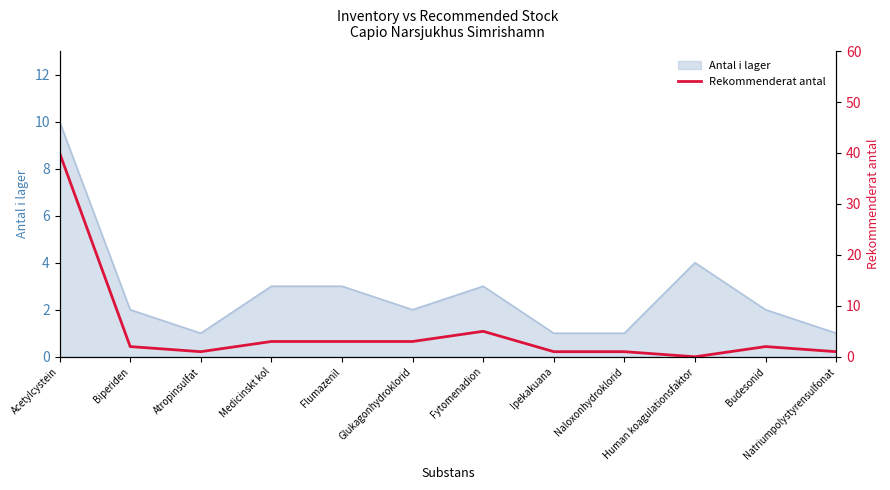

How many points are lower than both their immediate neighbors (excluding endpoints)?

2